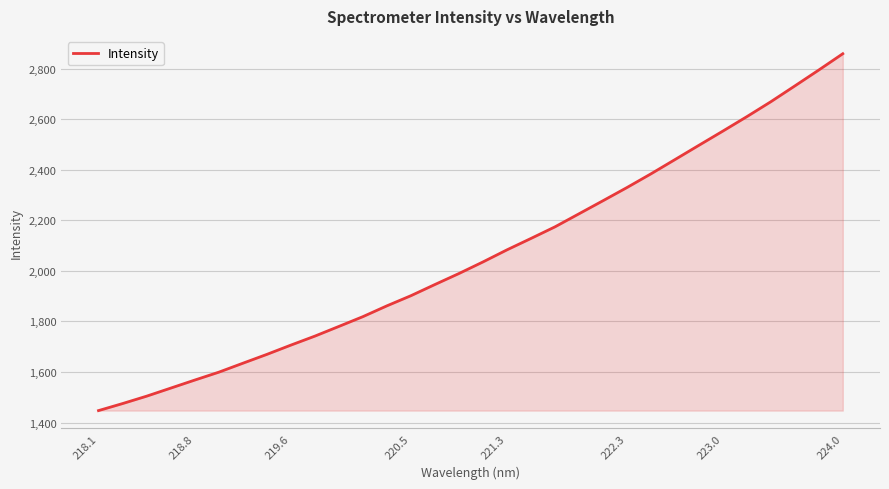

What is the difference between the maximum and minimum values?

1411.6